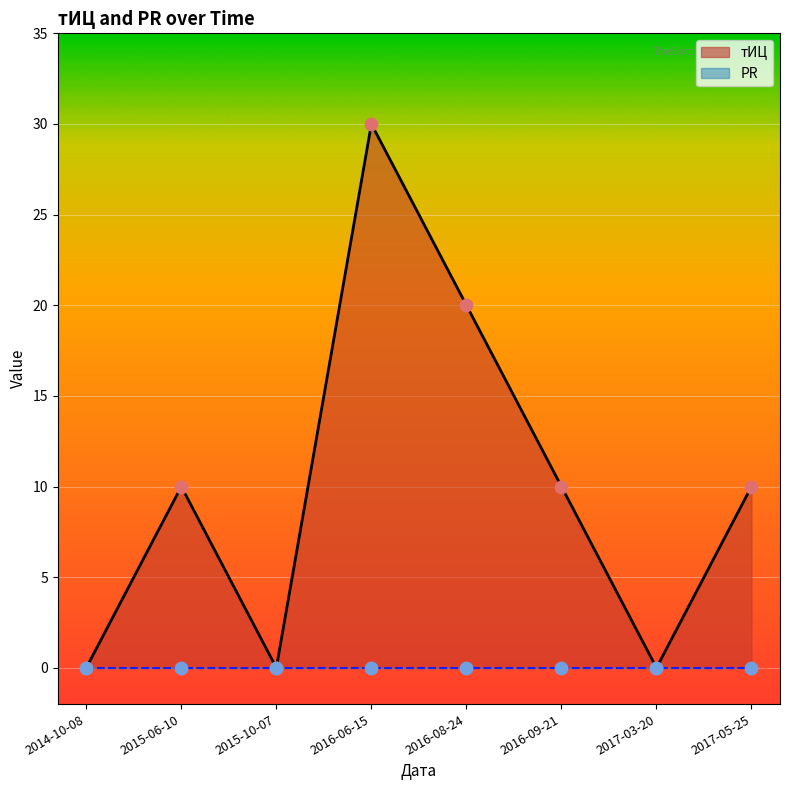

What are all the series names shown in the legend?

тИЦ line, PR line